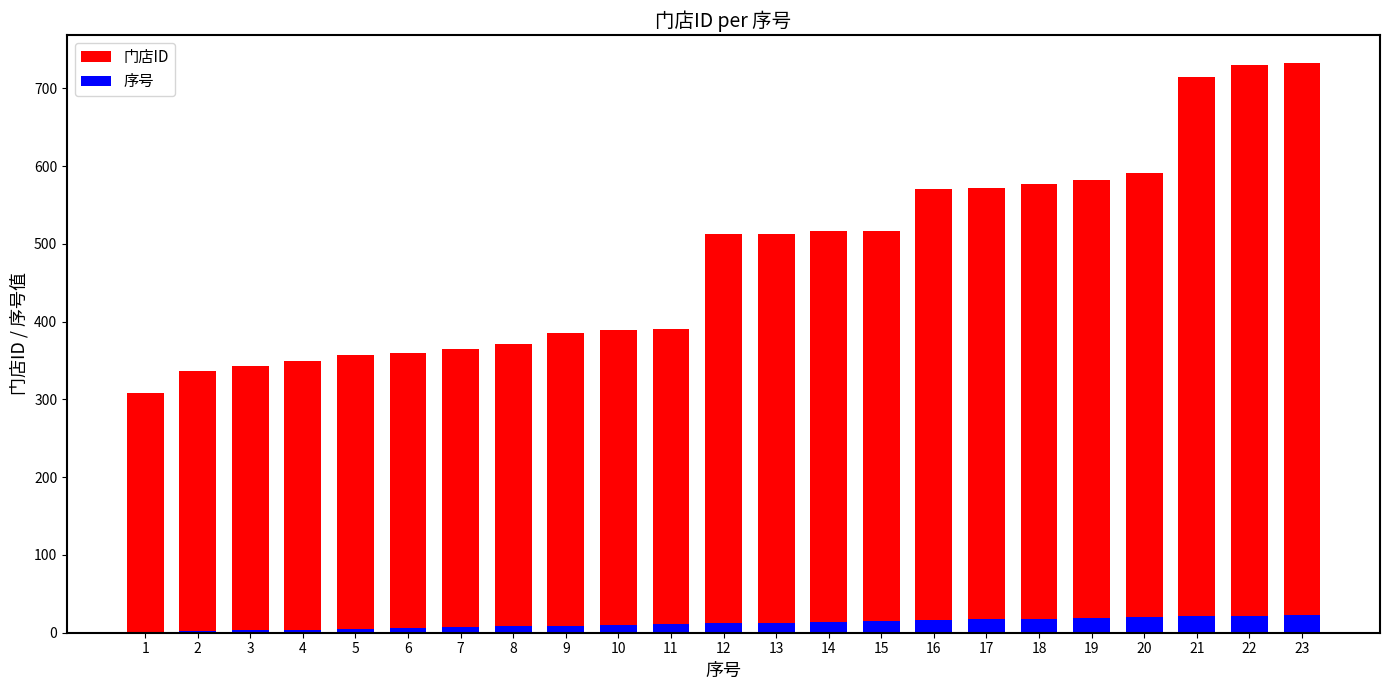

Is the value of 序号 at 8 greater than the value of 门店ID at 3?

No